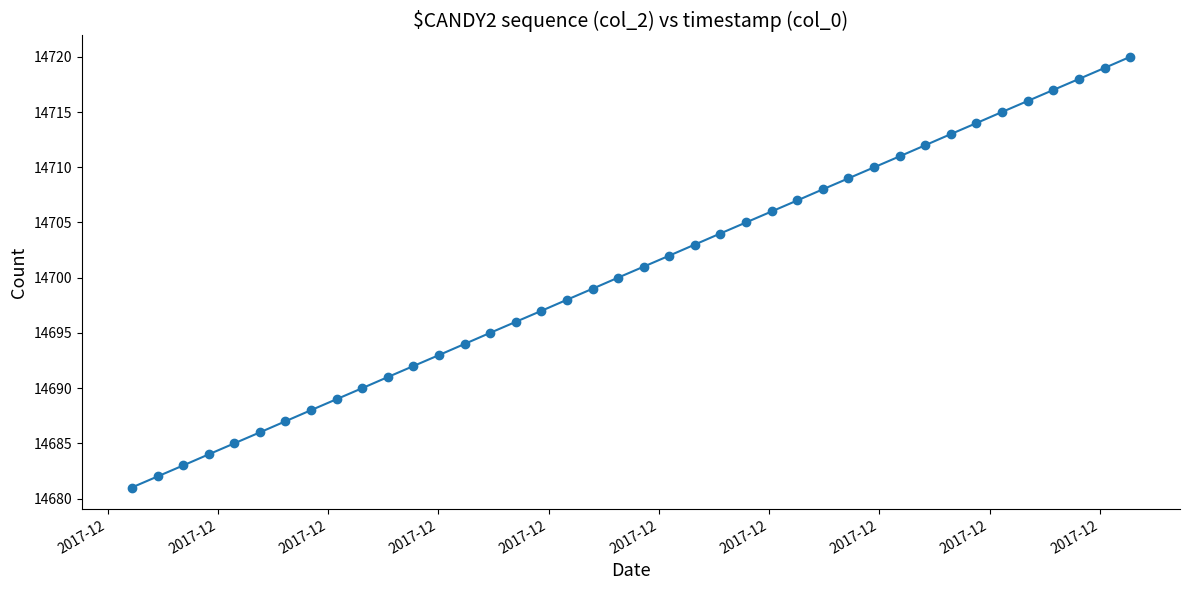

What is the value of the 33rd point from the left?

14713